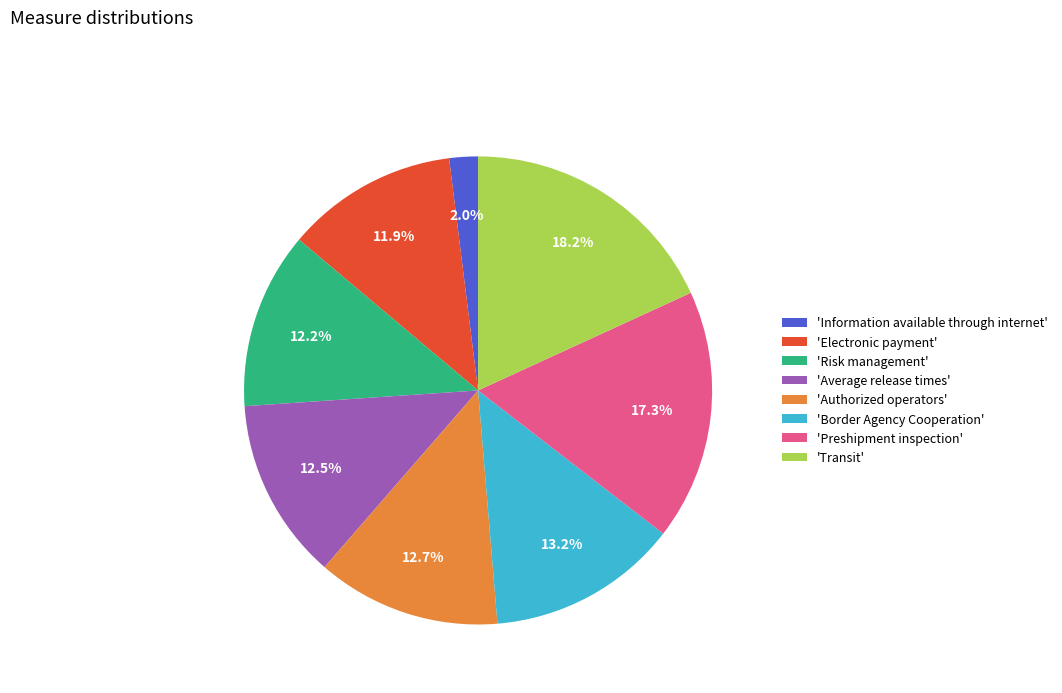

Count the number of slices in the pie.

8